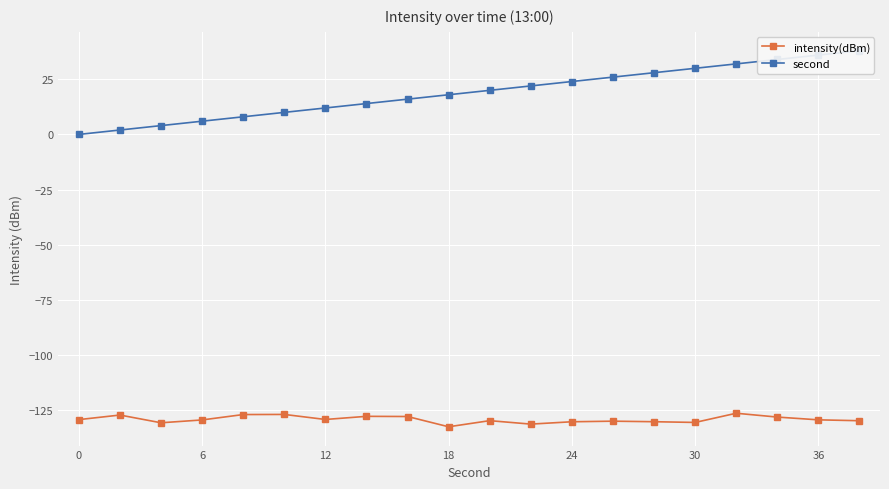

What is the minimum value for intensity(dBm)?

-132.6